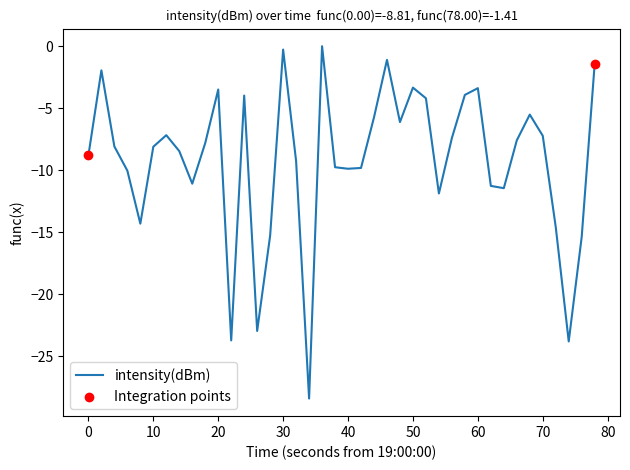

What is the difference between the maximum and minimum values?

28.4